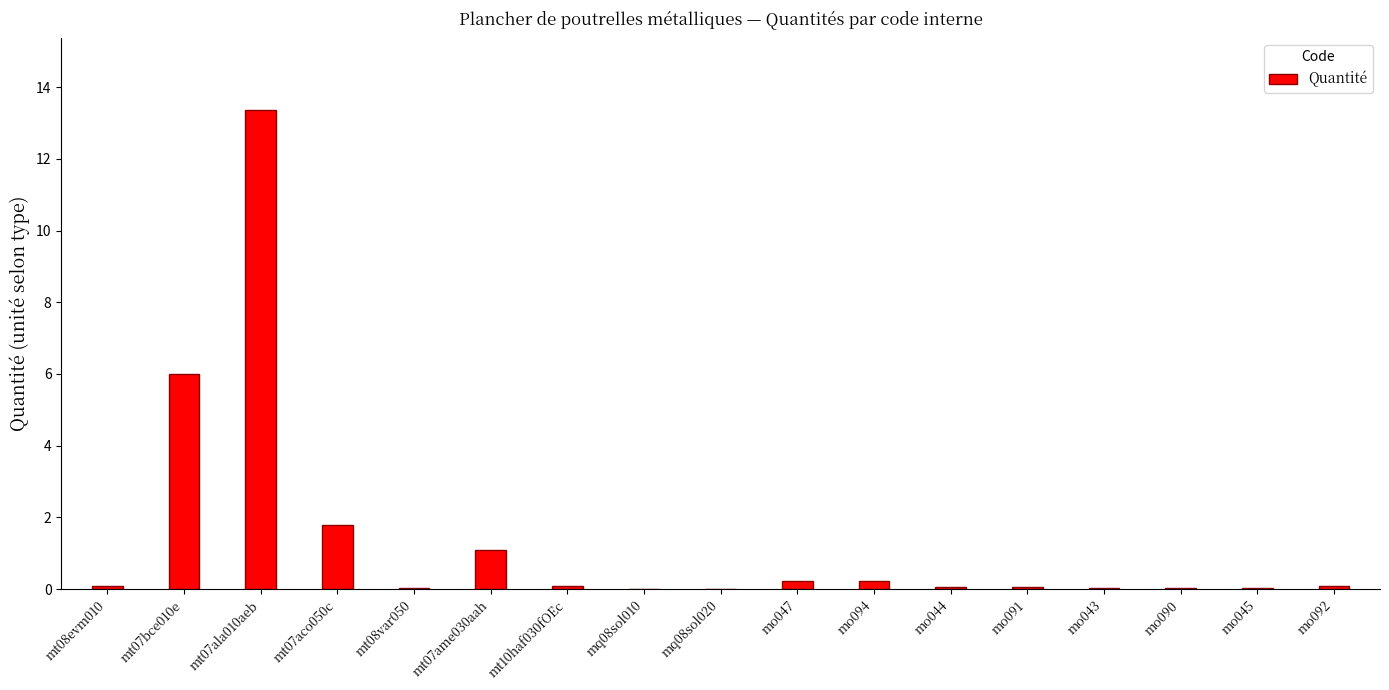

How many data points does each series have?

17